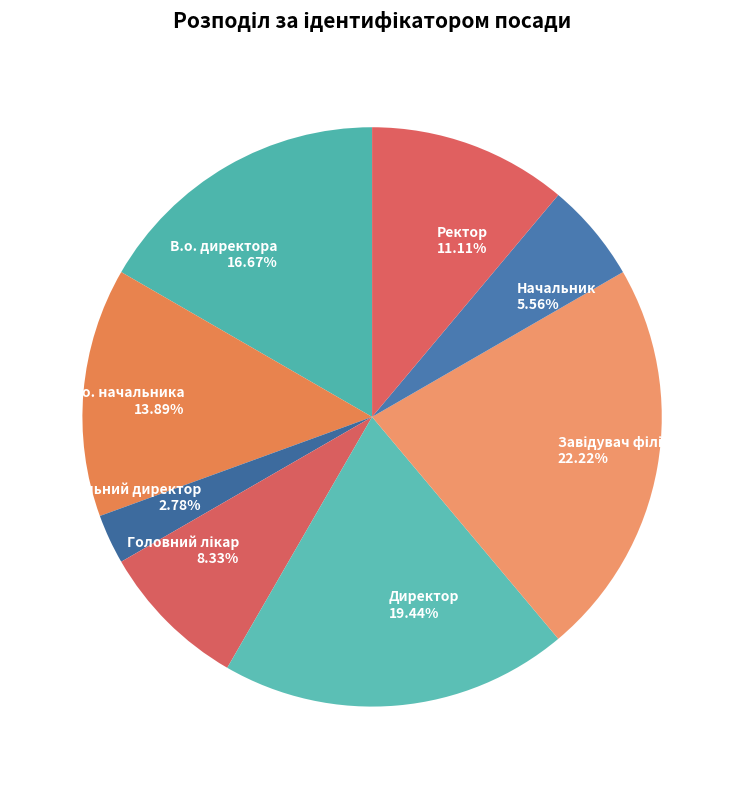

Is there any slice that represents more than half of the pie?

No